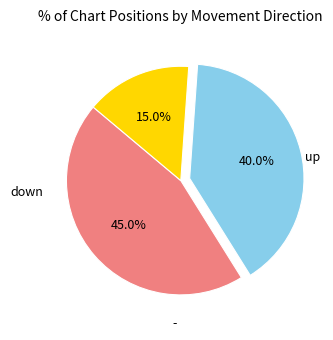

Does any single category account for the majority?

No